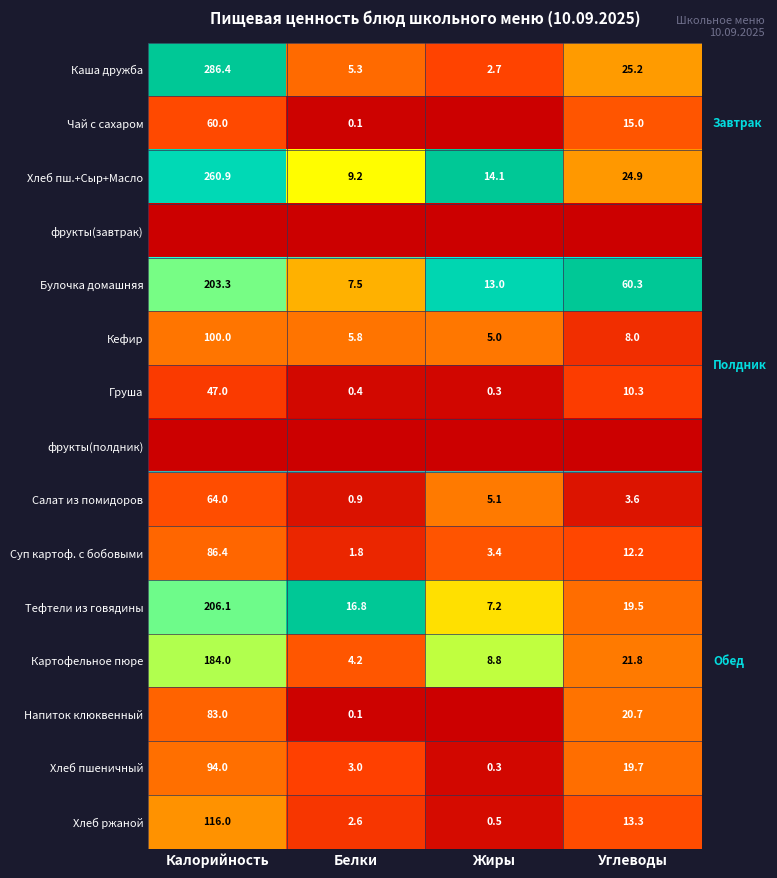

True or false: Напиток клюквенный has a value of 20.7 at Углеводы.

True